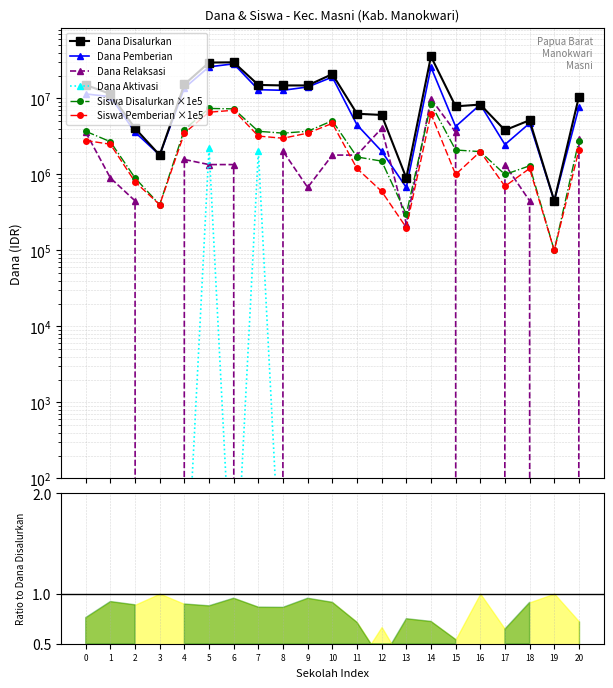

How many data points in Siswa Pemberian ×1e5 are above 2100000?

10